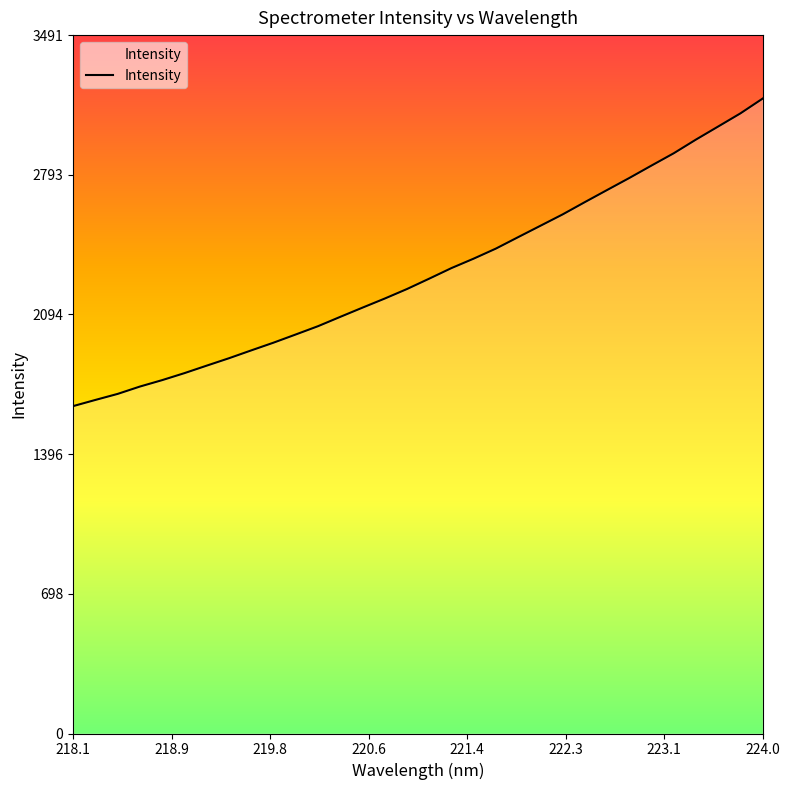

Does the chart display data point markers on the line(s)?

No